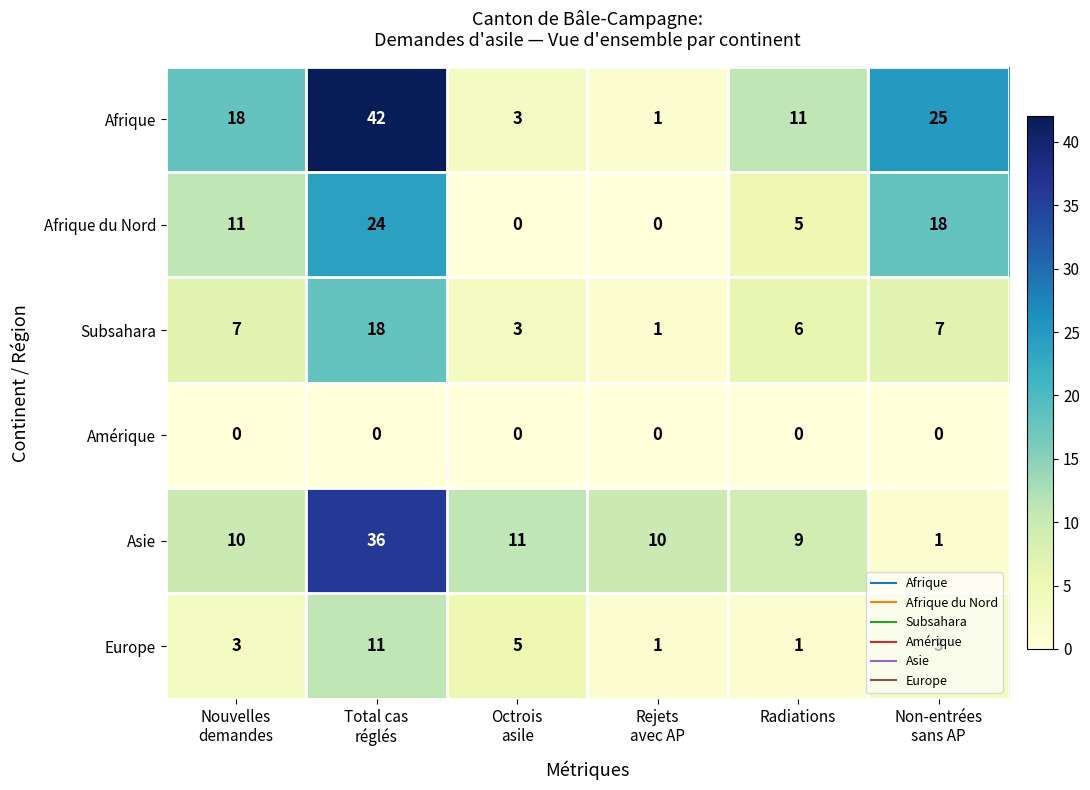

Is it true that Subsahara equals 9 at Radiations?

False